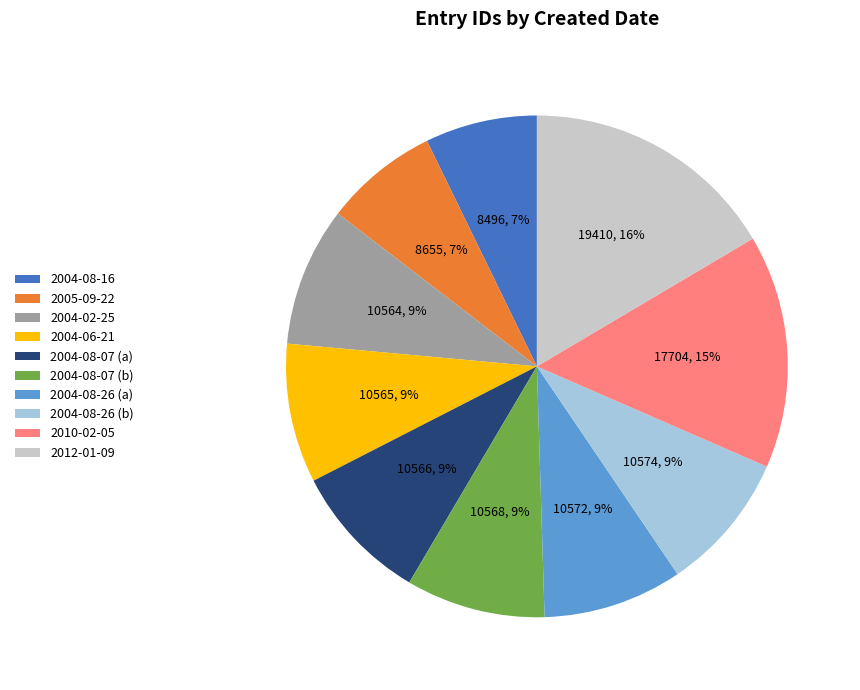

Do 2012-01-09 and 2010-02-05 together represent more than half of the pie?

No